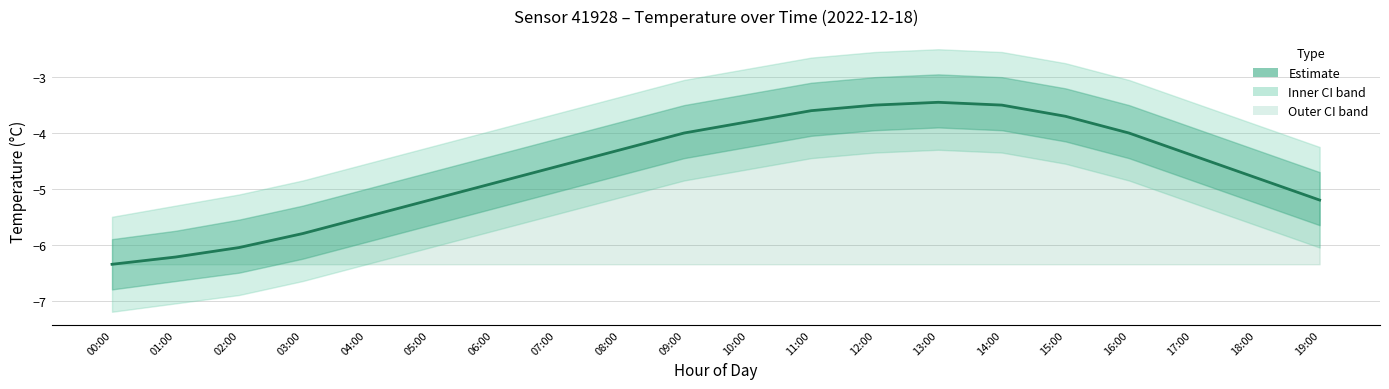

The chart shows a value of -2.2 at 14:00. True or false?

False